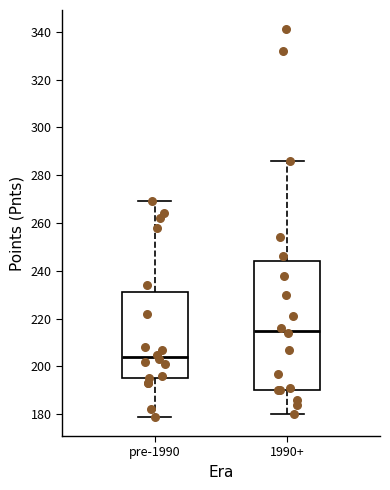

Reading left to right, transcribe this box plot: for each box, give where its median line is, the range the box spans, and where its two whiskers end, as read against the y-axis. The values are not printed on the chart, so give them approximately, as read against the axis.

pre-1990: median 204, box 196 to 232, whiskers 180 to 270
1990+: median 216, box 190 to 244, whiskers 180 to 286